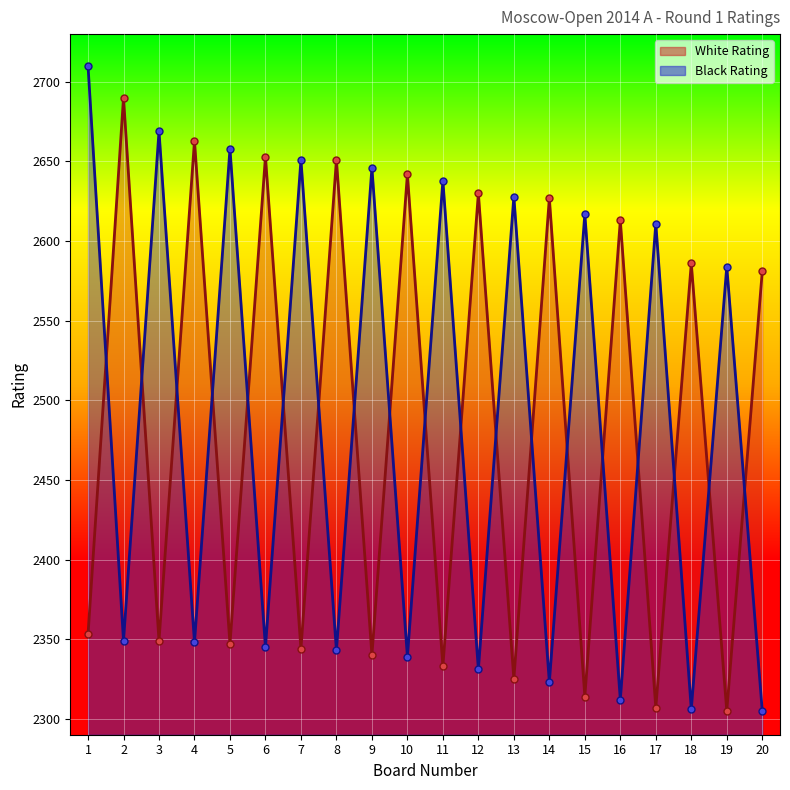

Between 16 and 15, which is larger?

16